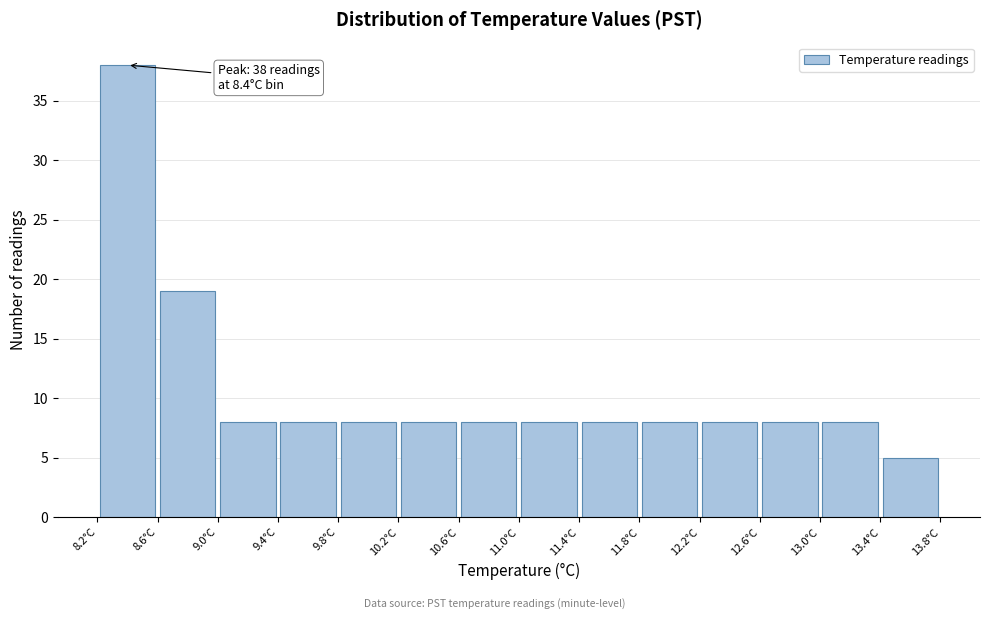

Which range on the x-axis has the tallest bar?

8.2 to 8.6